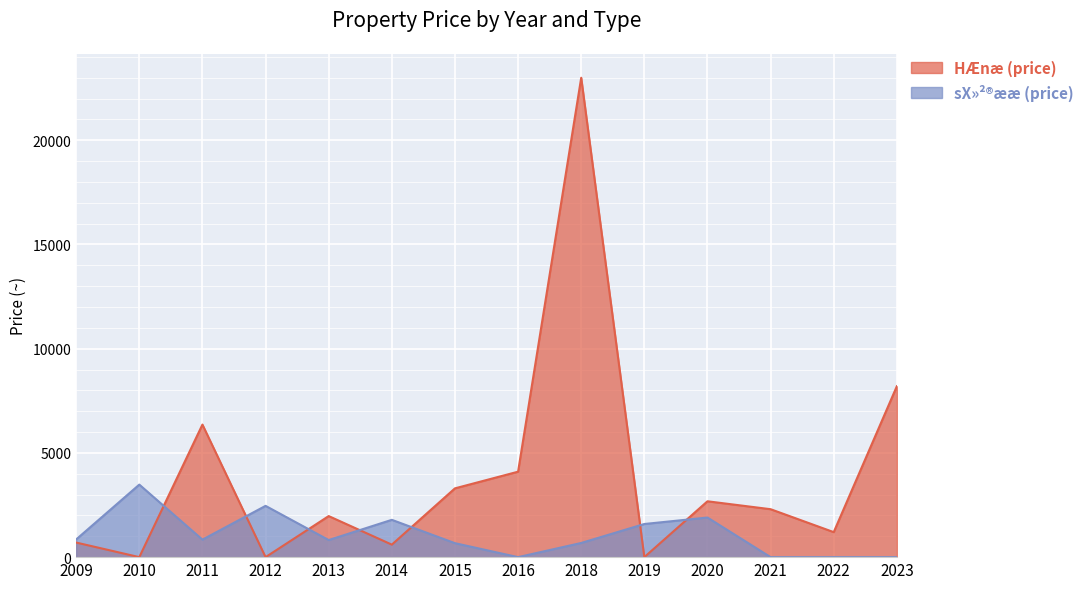

Reading left to right, list all the values displayed in this chart.

HÆnæ (price): 700	0	6360	0	1970	600	3300	4100	23000	0	2680	2300	1200	8200
sX»²®ææ (price): 850	3480	840	2460	820	1790	670	0	680	1590	1900	0	0	0